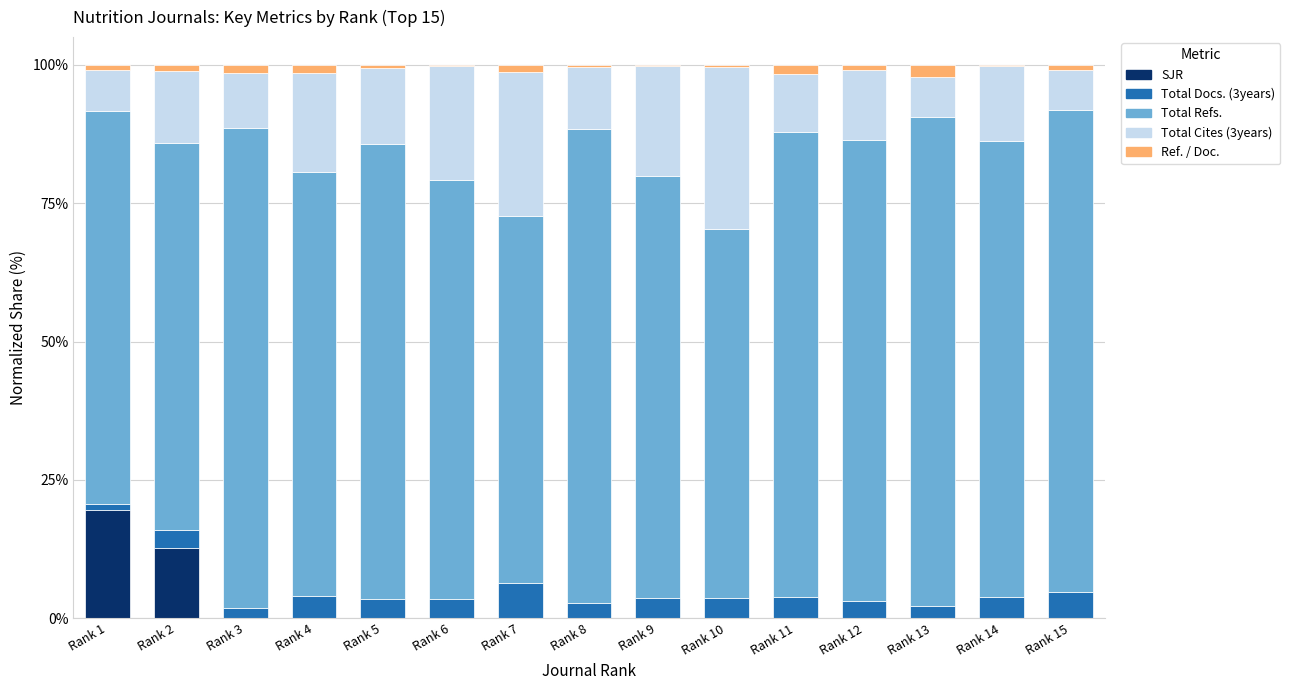

Which category has the highest value in the SJR series?

Rank 1